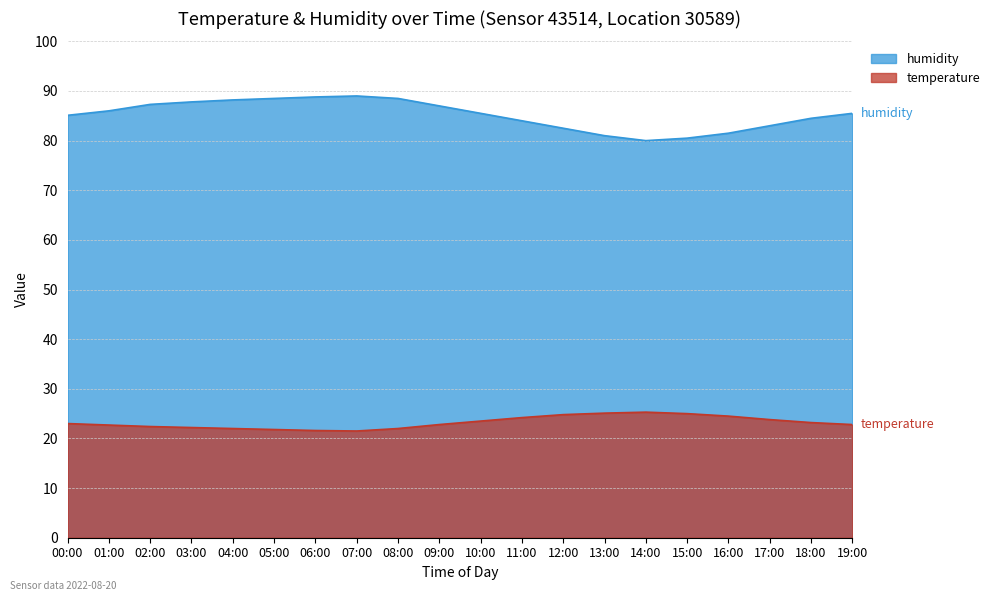

Between 00:00 and 06:00, which series saw the biggest shift?

humidity